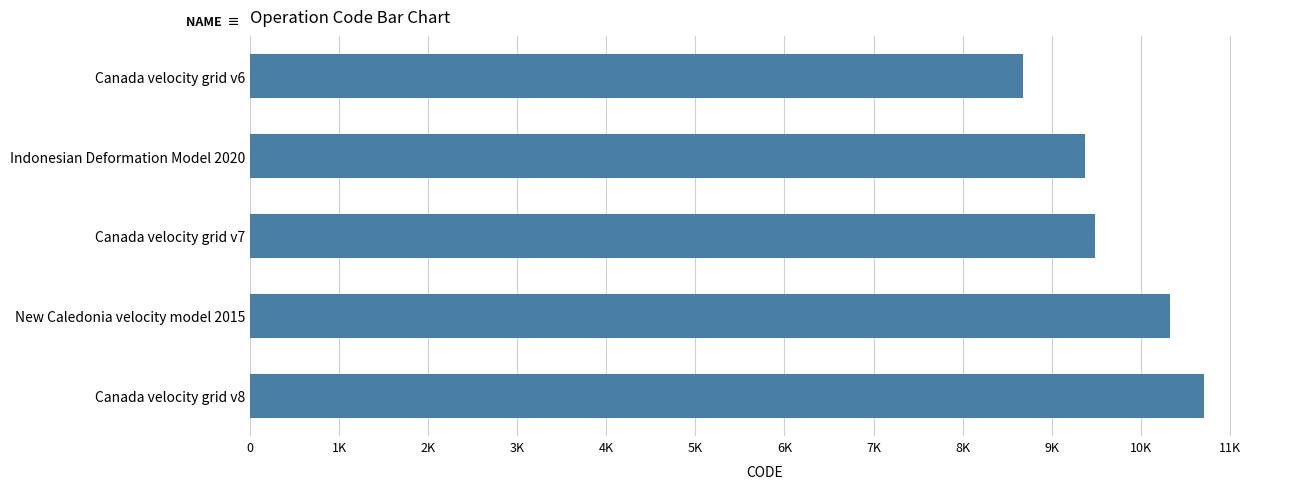

Does the chart contain any negative values?

No